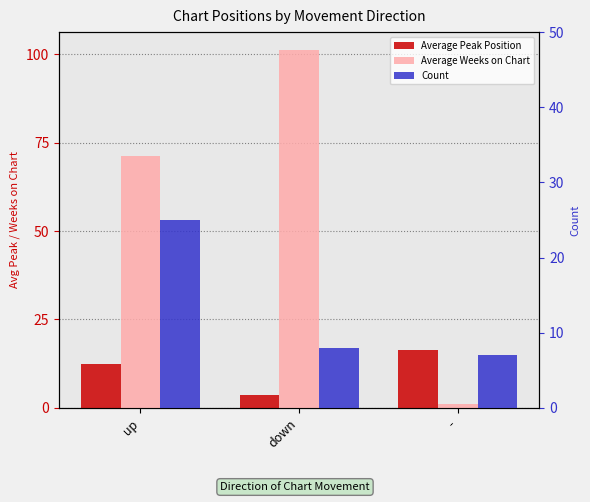

What is the total value across all series at -?

24.3